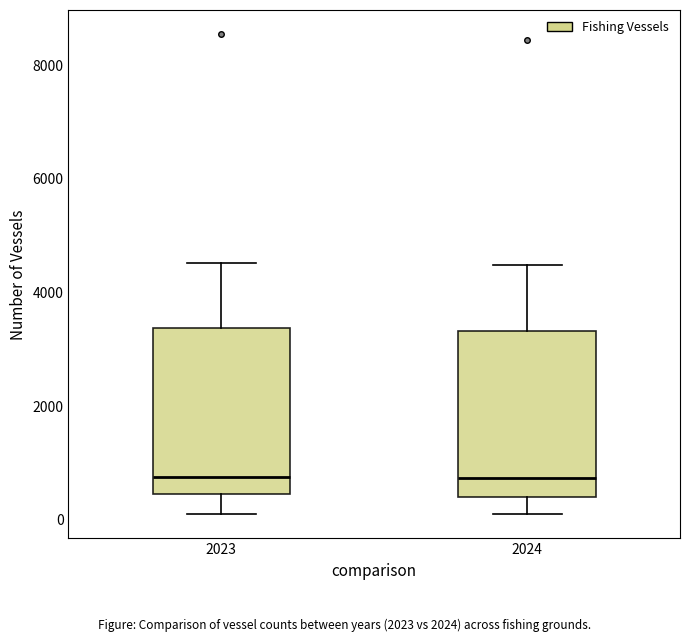

Reading left to right, transcribe this box plot: for each box, give where its median line is, the range the box spans, and where its two whiskers end, as read against the y-axis. The values are not printed on the chart, so give them approximately, as read against the axis.

2023: median 800, box 400 to 3400, whiskers 0 to 4600
2024: median 800, box 400 to 3400, whiskers 0 to 4400